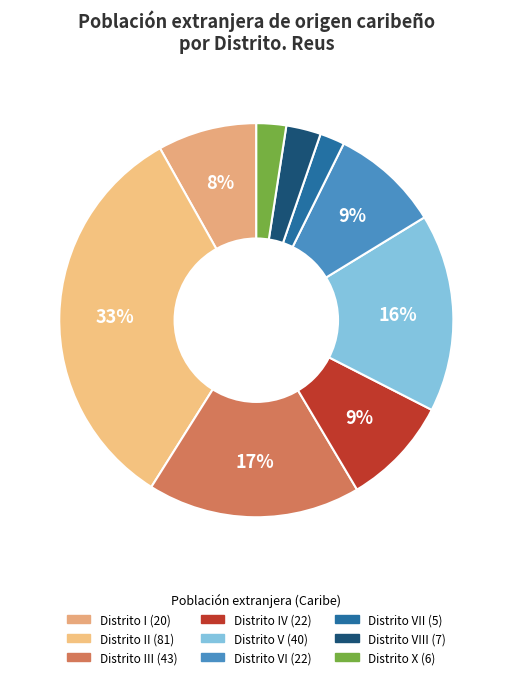

How many segments does this pie chart have?

9